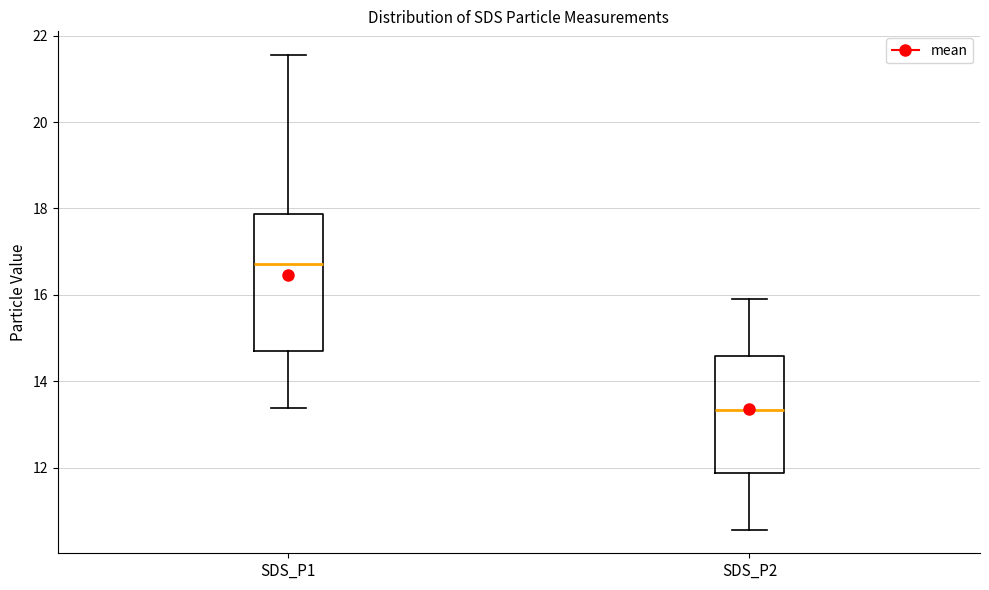

Reading left to right, read every box against the y-axis: the position of its median line, the range the box covers, and the ends of its whiskers. The values are not printed on the chart, so give them approximately, as read against the axis.

SDS_P1: median 16.8, box 14.8 to 17.8, whiskers 13.4 to 21.6
SDS_P2: median 13.4, box 11.8 to 14.6, whiskers 10.6 to 16.0